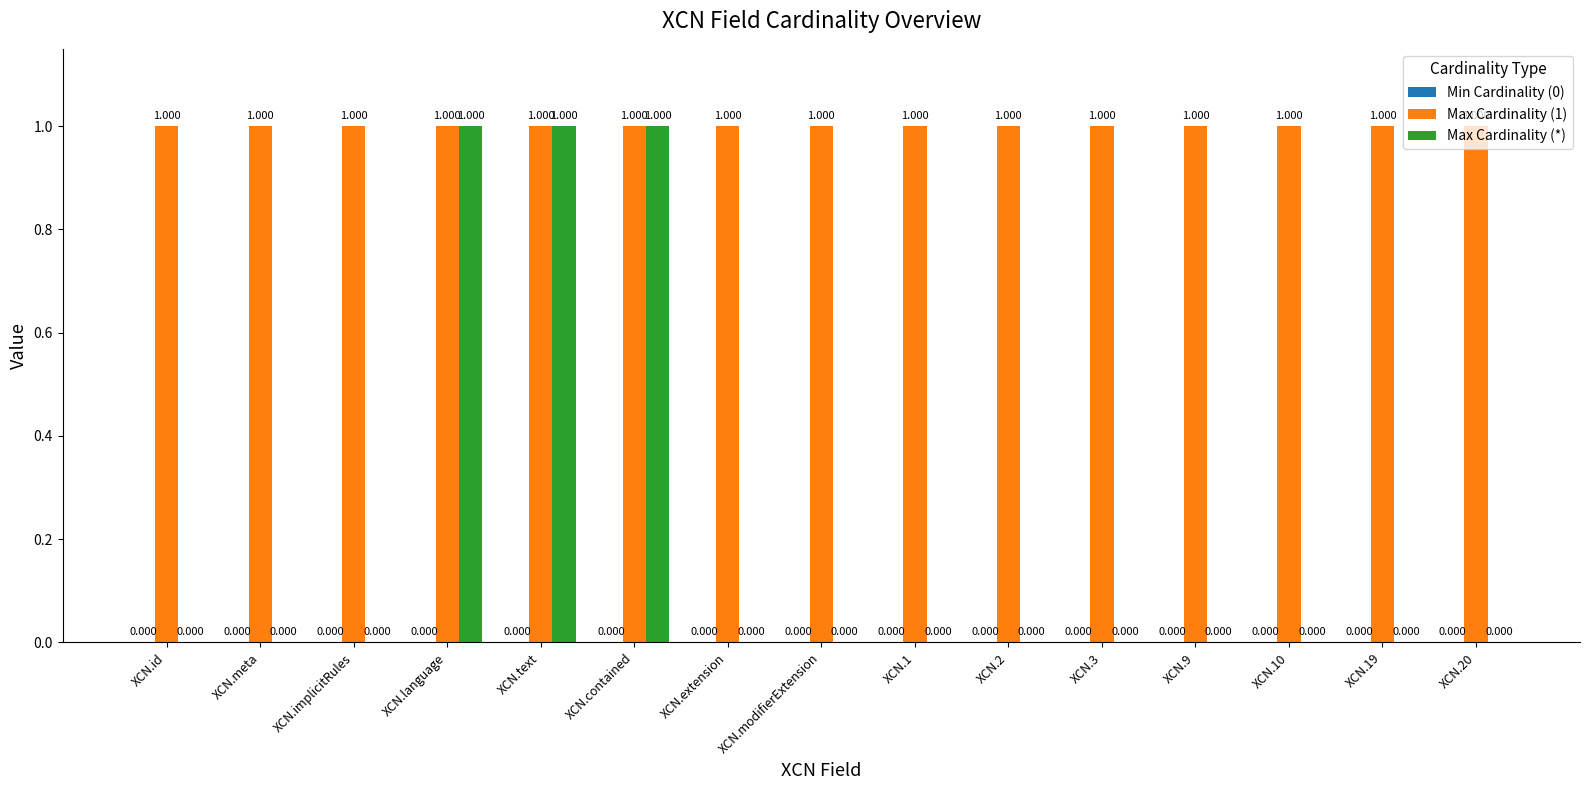

Count the Max Cardinality (*) values in the range 0 to 1.

15